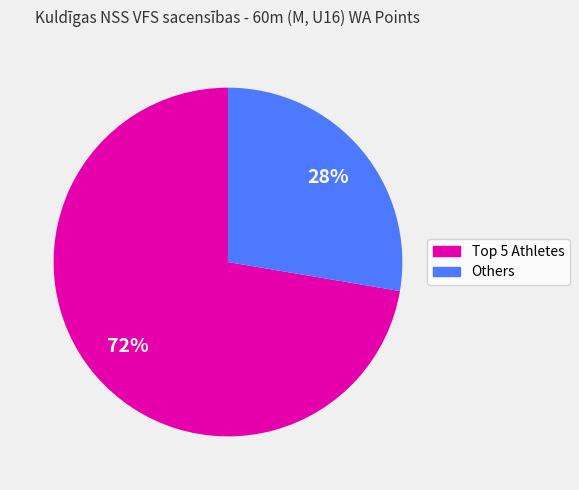

To the nearest percent, what is the average slice percentage?

50%